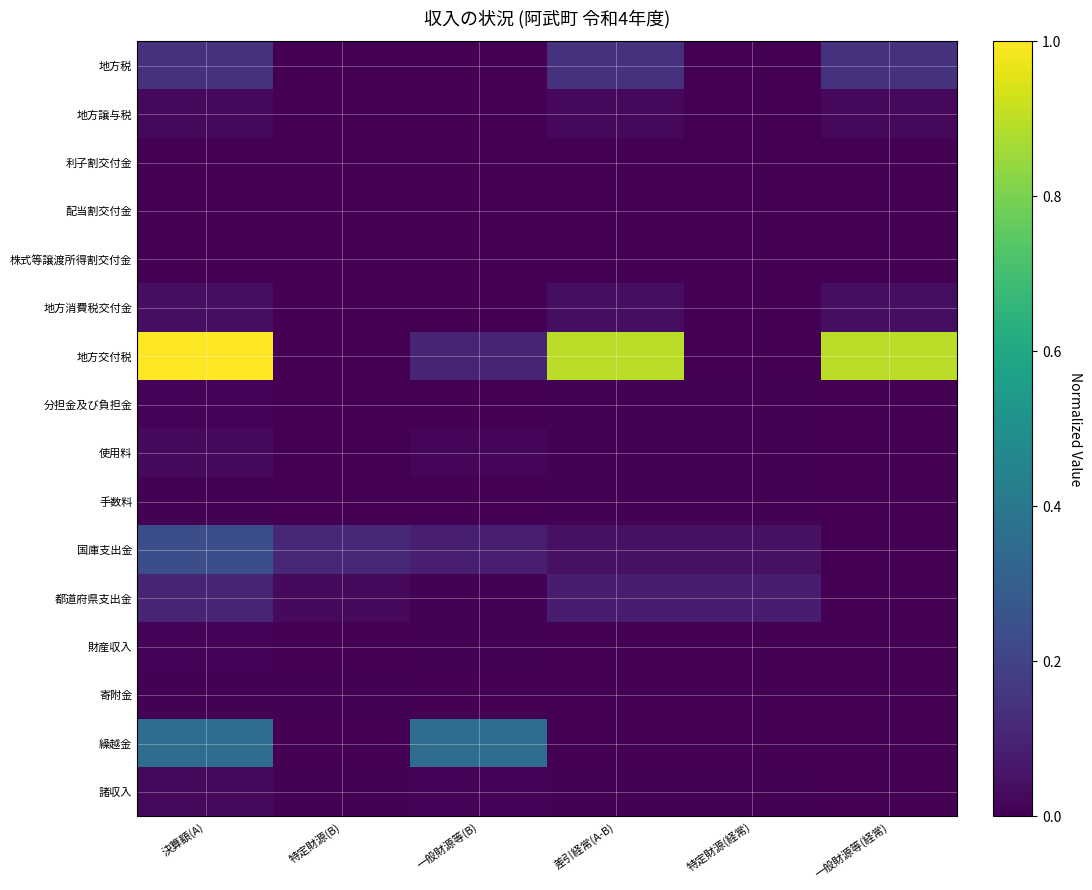

Which series has the largest range (max minus min)?

地方交付税